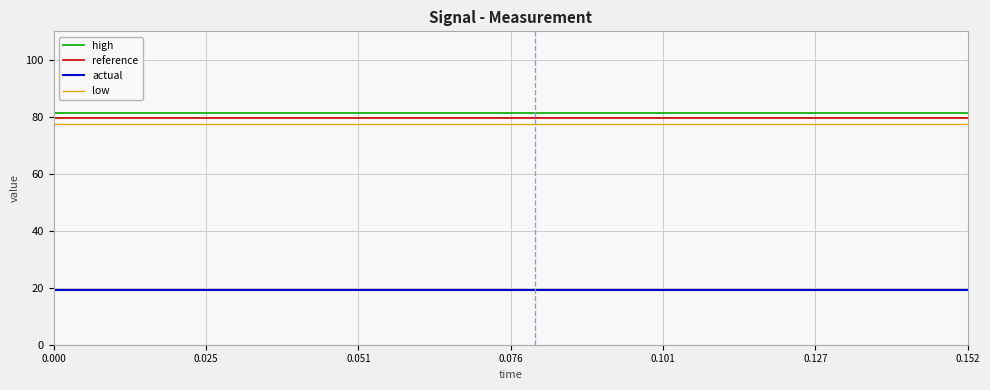

What is the greatest value displayed?

81.5